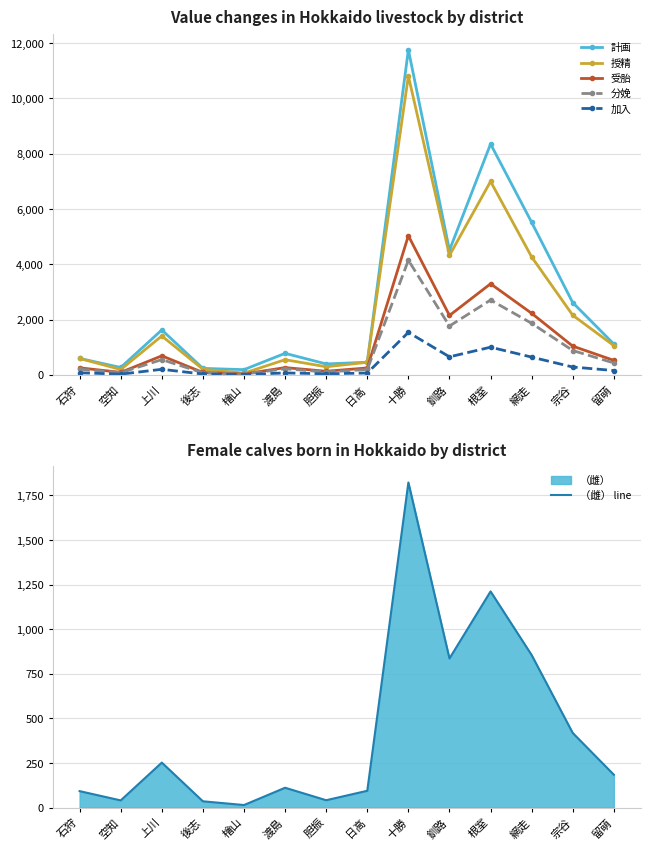

At which category is the sum across all series the highest?

十勝